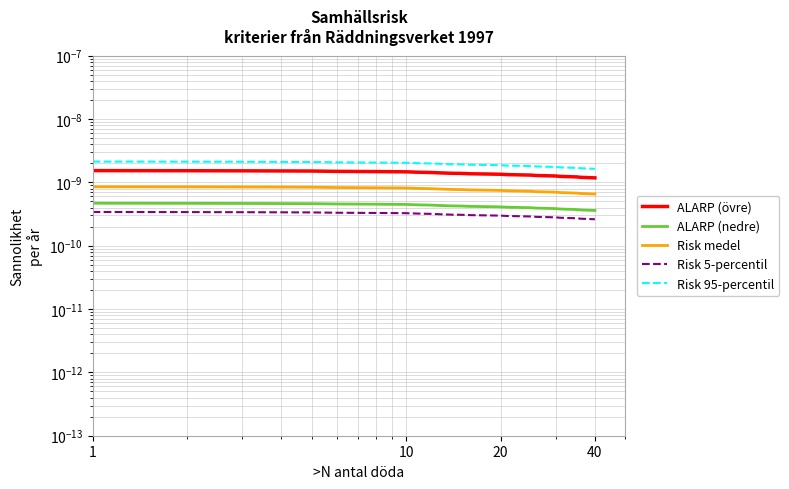

The value of Risk 5-percentil at 20 is 0.0. True or false?

False